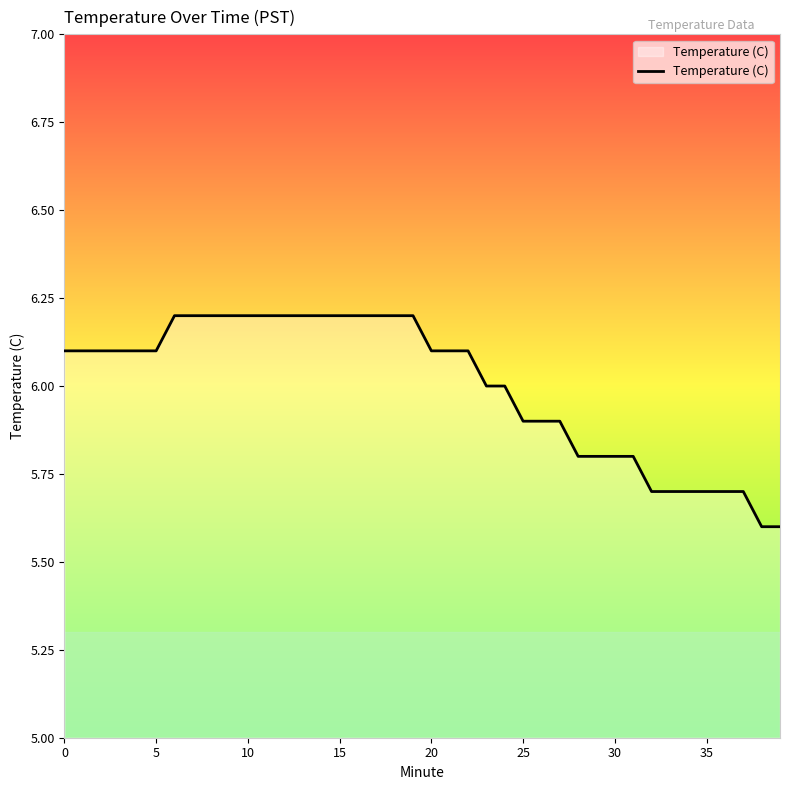

What is the difference between the maximum and minimum values?

0.6